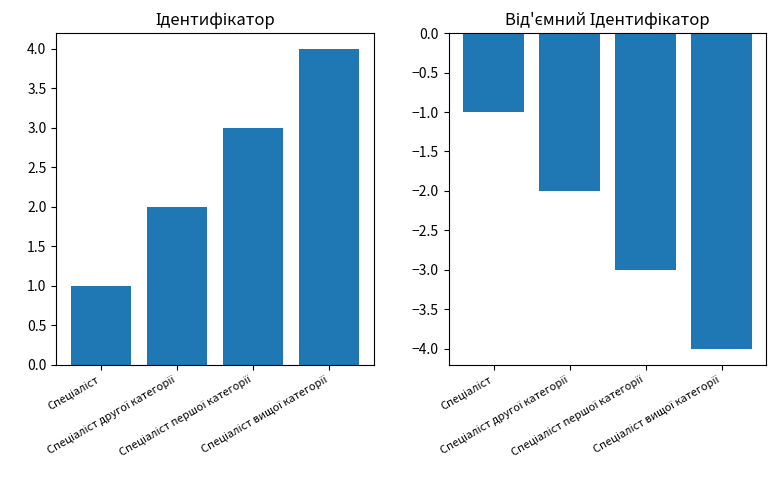

Reading left to right, extract all data points from this chart.

Ідентифікатор: 1	2	3	4
Ідентифікатор (від'ємне): -1	-2	-3	-4